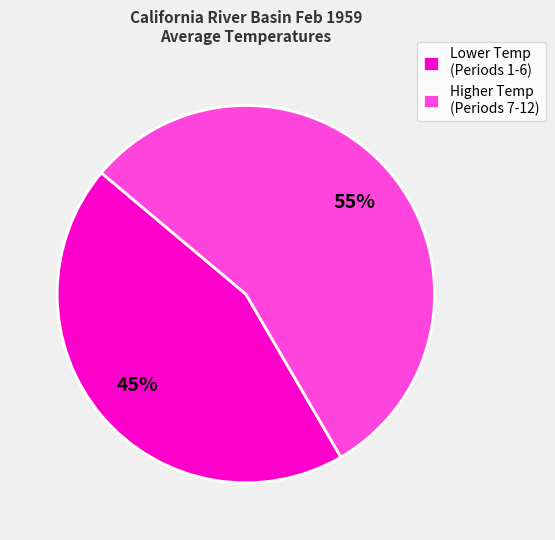

Do Lower Temp (Periods 1-6) and Higher Temp (Periods 7-12) together represent more than half of the pie?

Yes